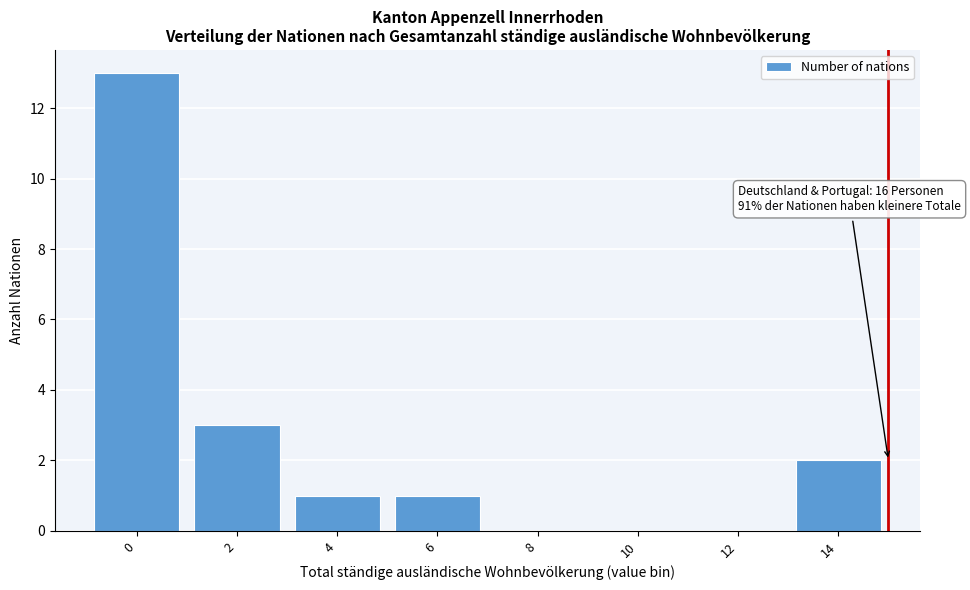

Reading right to left, list all the values displayed in this chart.

14=2	12=0	10=0	8=0	6=1	4=1	2=3	0=13